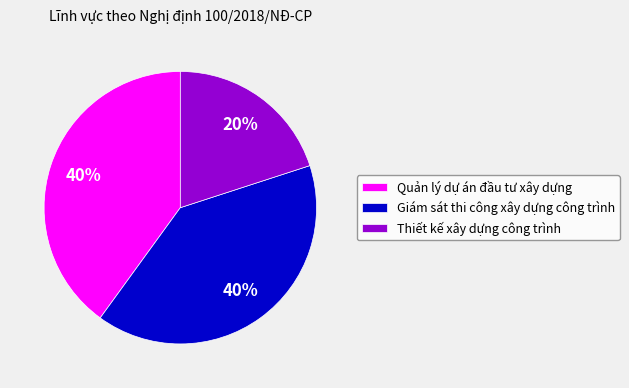

Which slice is the smallest?

Thiết kế xây dựng công trình